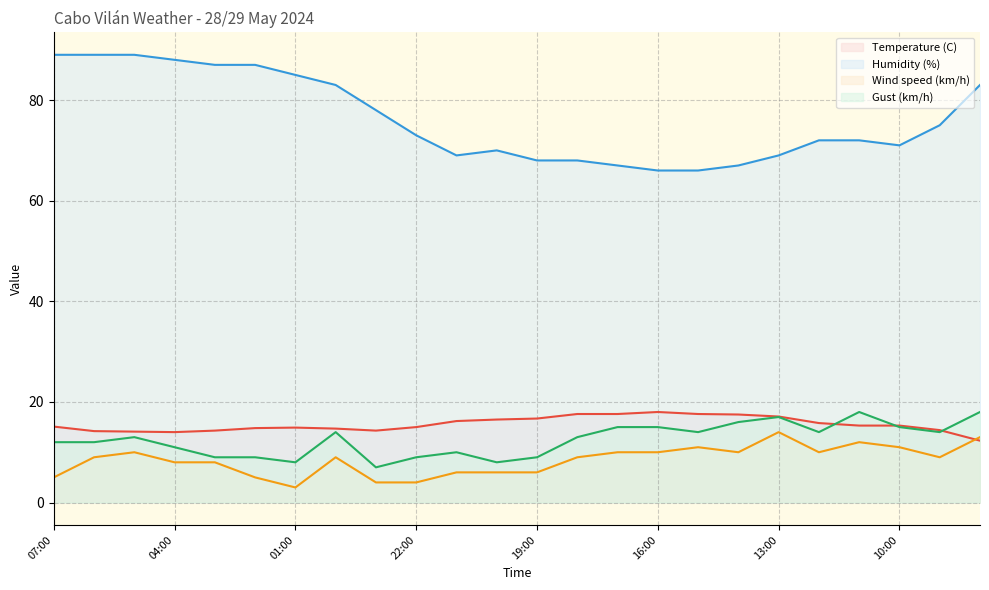

How many lines are shown in the chart?

4